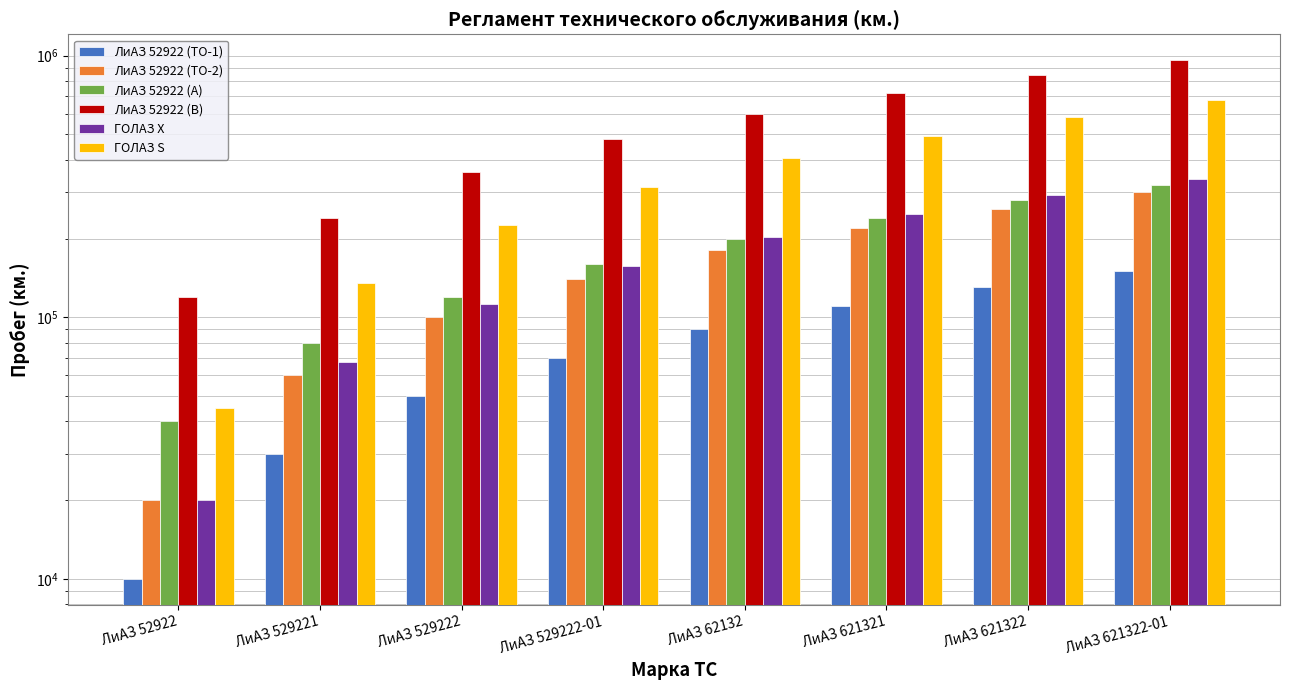

Read the ЛиАЗ 52922 (ТО-2) value at ЛиАЗ 529222-01, to the nearest 100.

140000